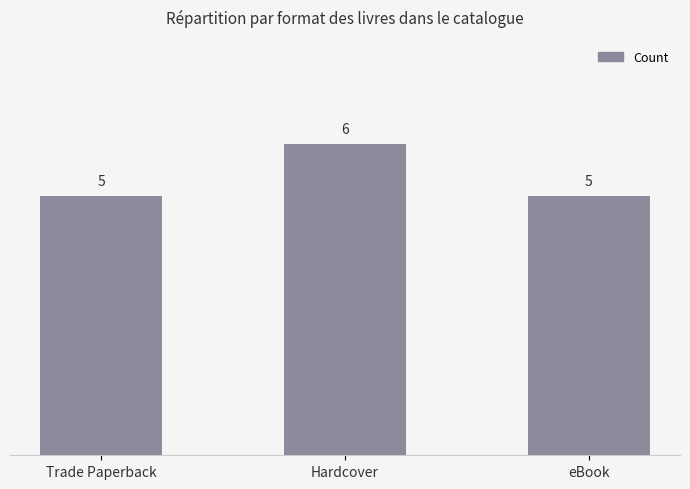

What is the maximum value shown in the chart?

6